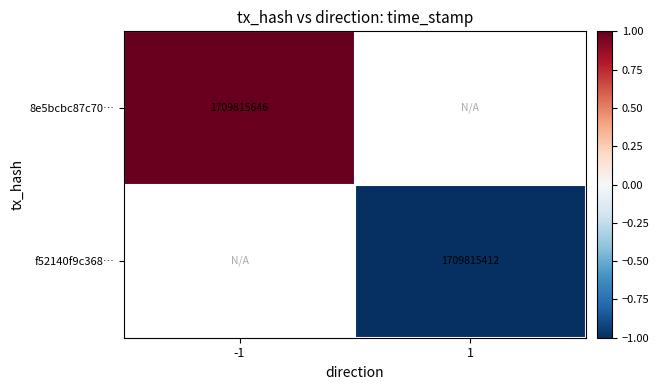

The f52140f9c368… series shows 2552944721 at 1. True or false?

False